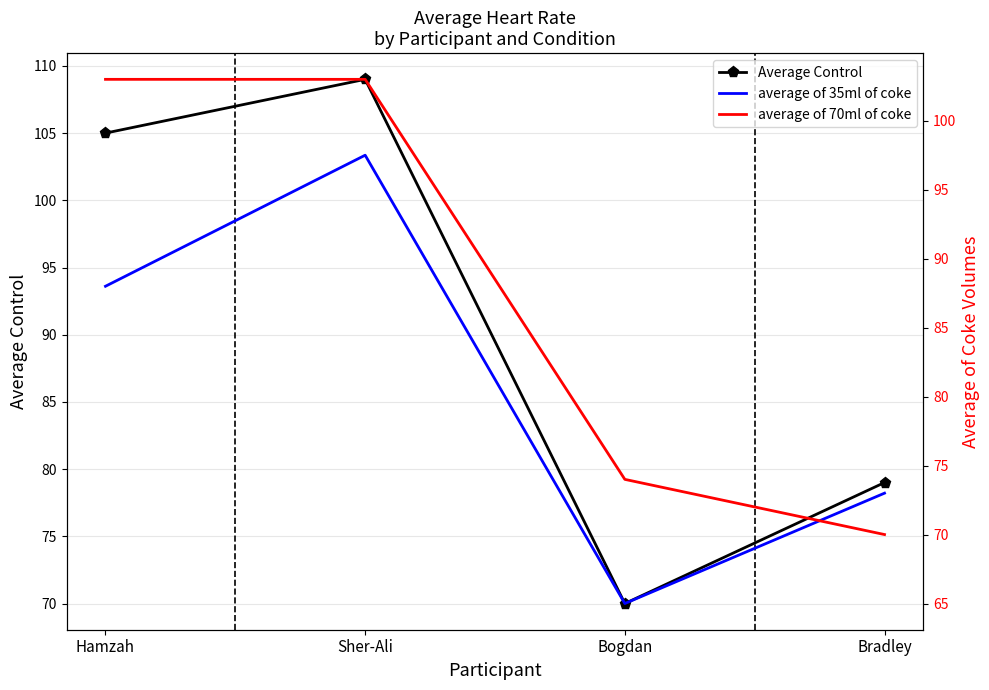

Which category has the highest value in the Average Control series?

Sher-Ali